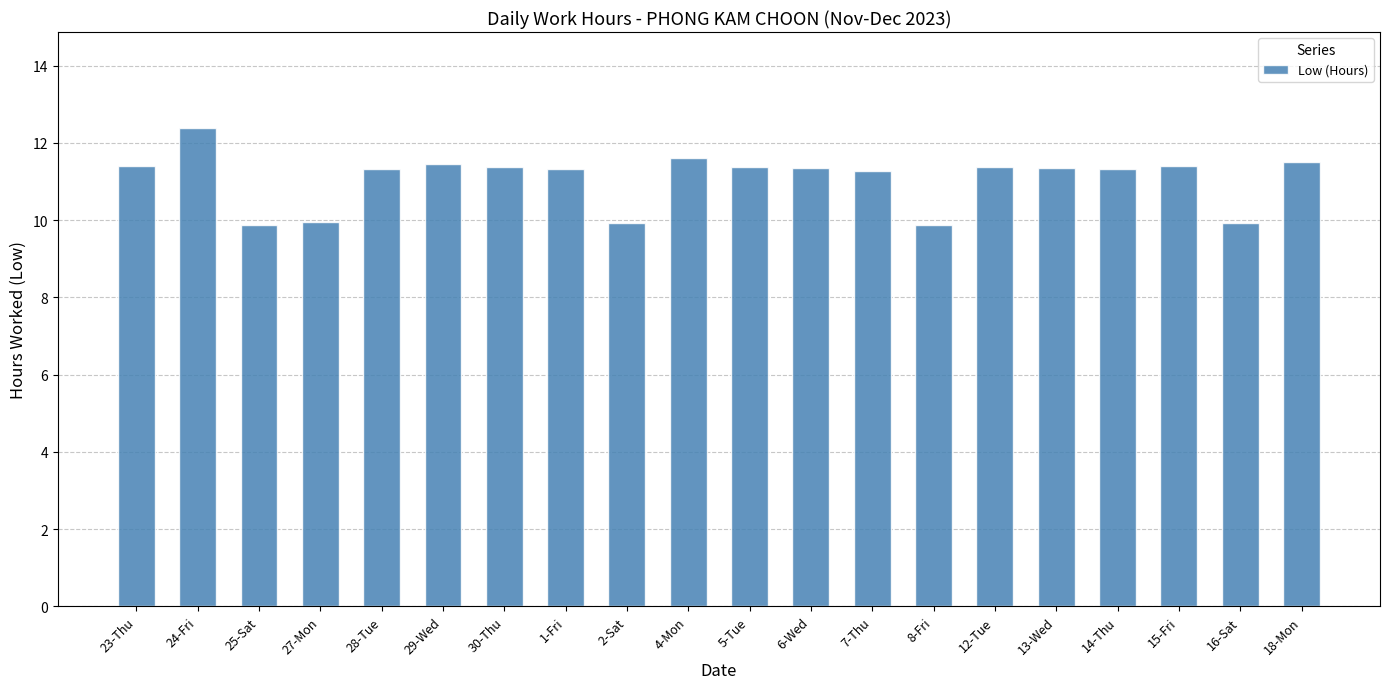

How many values are between 11 and 12?

14